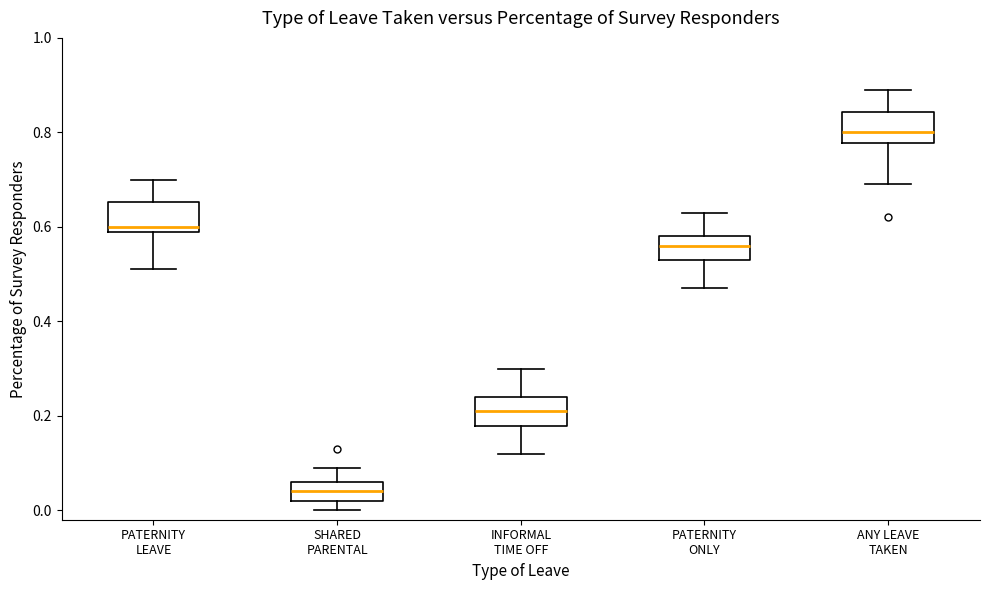

Which box has the highest median line?

ANY LEAVE TAKEN